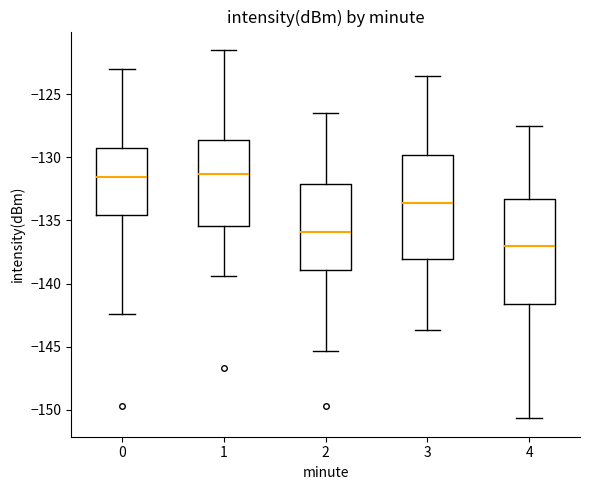

Reading left to right, read every box against the y-axis: the position of its median line, the range the box covers, and the ends of its whiskers. The values are not printed on the chart, so give them approximately, as read against the axis.

0: median -131.5, box -134.5 to -129.5, whiskers -142.5 to -123.0
1: median -131.5, box -135.5 to -128.5, whiskers -139.5 to -121.5
2: median -136.0, box -139.0 to -132.0, whiskers -145.5 to -126.5
3: median -133.5, box -138.0 to -130.0, whiskers -143.5 to -123.5
4: median -137.0, box -141.5 to -133.5, whiskers -150.5 to -127.5